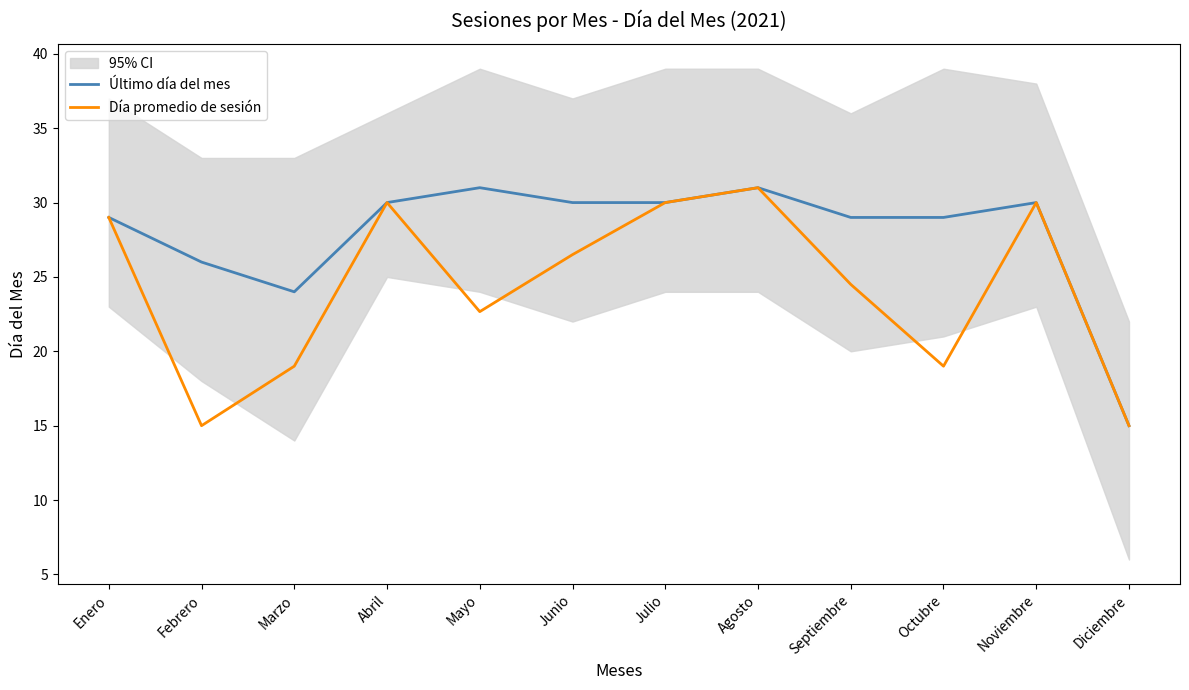

True or false: Día promedio de sesión has a value of 48.8 at Noviembre.

False